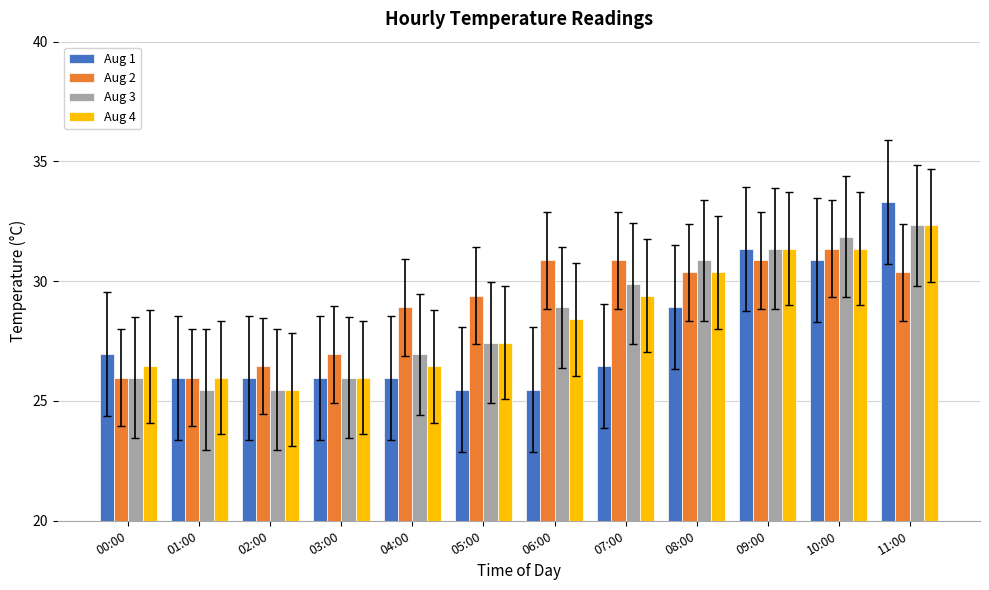

Which series has the widest spread of values?

Aug 1